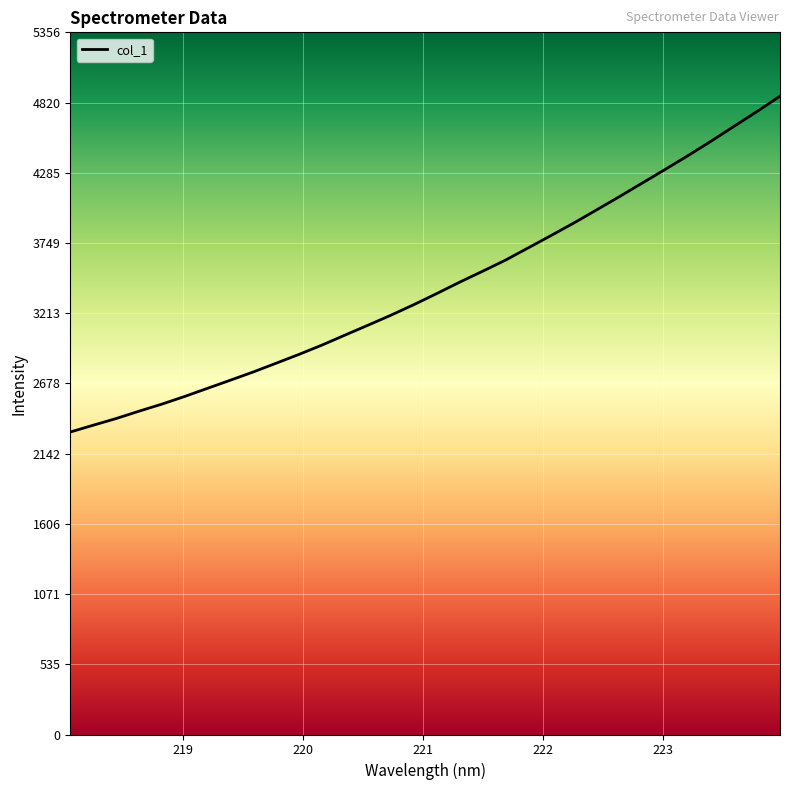

True or false: there are more than 0 points higher than both neighbors.

False